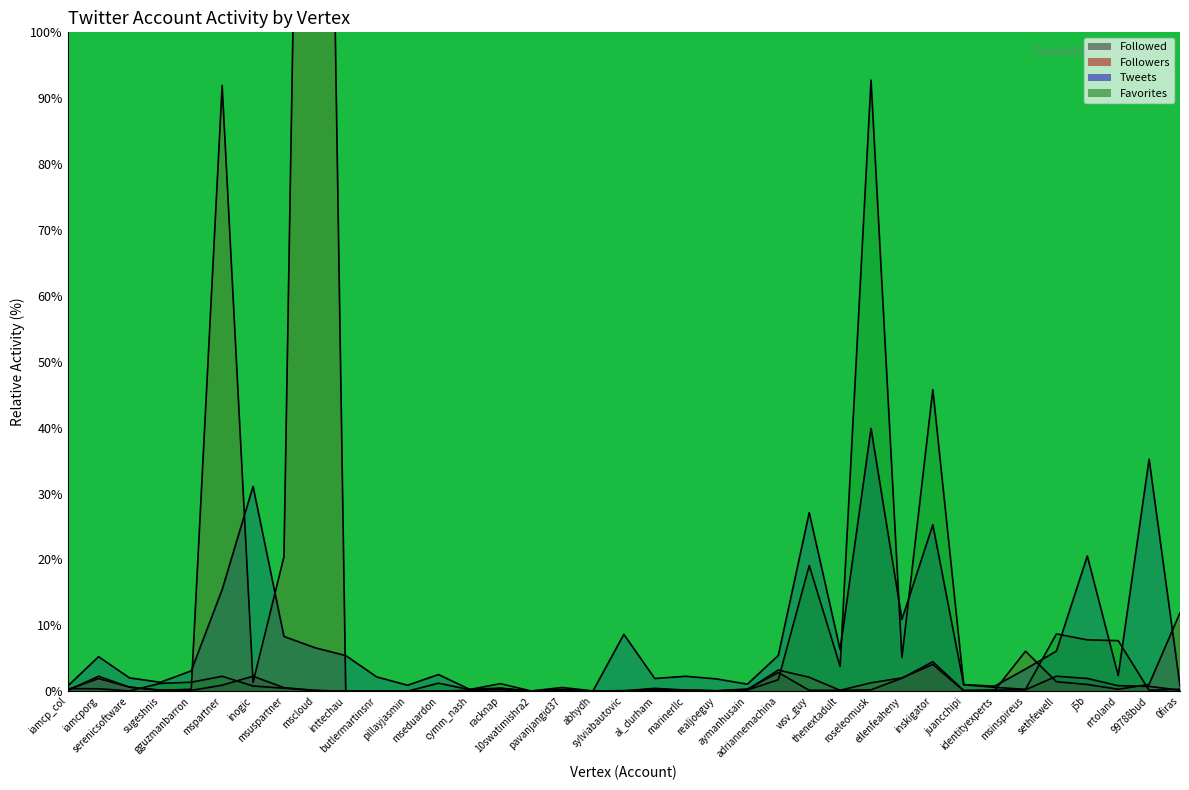

At which category does Followed reach its first local valley?

gguzmanbarron